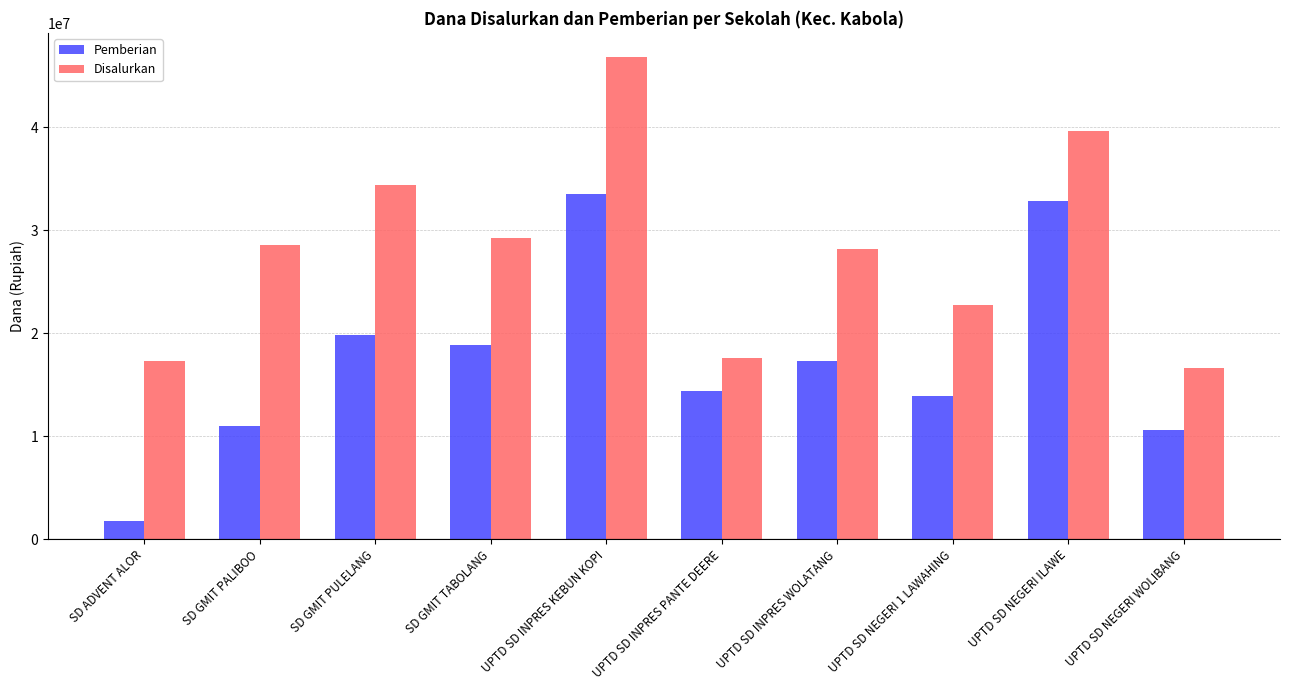

Is the value of Pemberian at UPTD SD NEGERI ILAWE greater than the value of Disalurkan at UPTD SD NEGERI ILAWE?

No